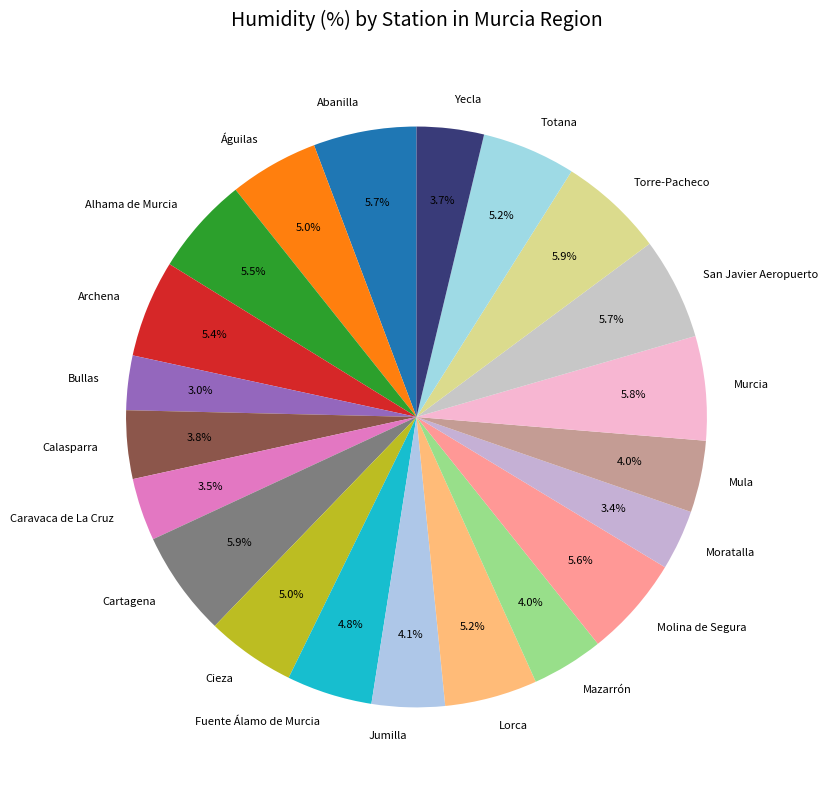

What percentage is the Cieza slice, to the nearest percent?

5%